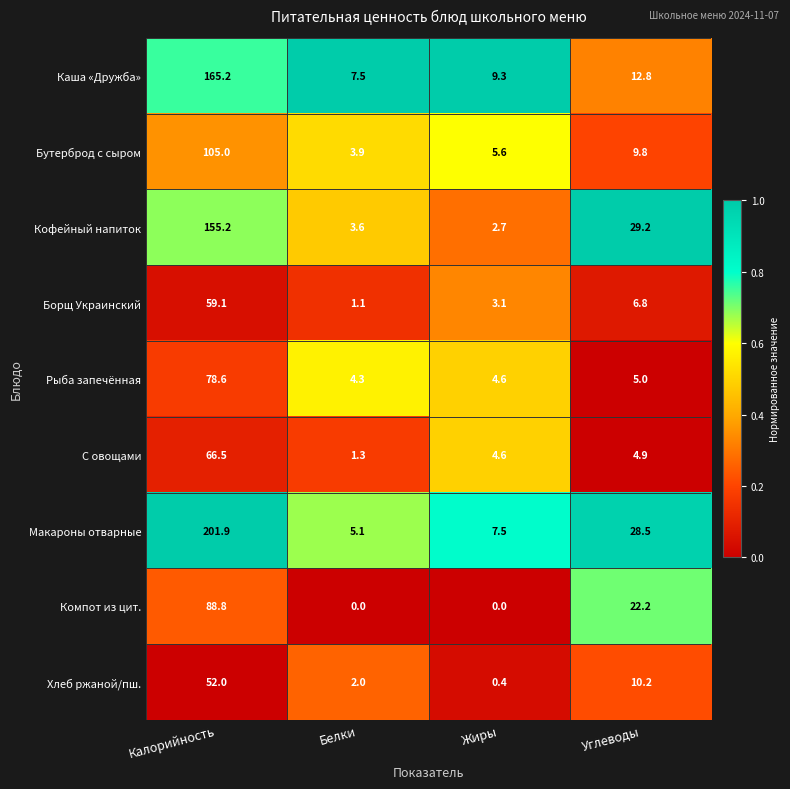

Which series has the largest total across all categories?

Макароны отварные